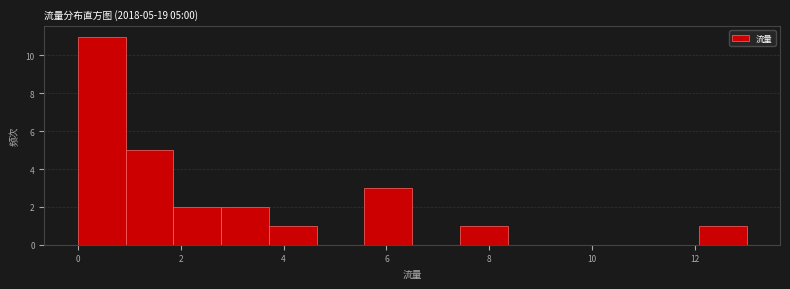

Over which range of the x-axis is the bar tallest?

0.0 to 1.0